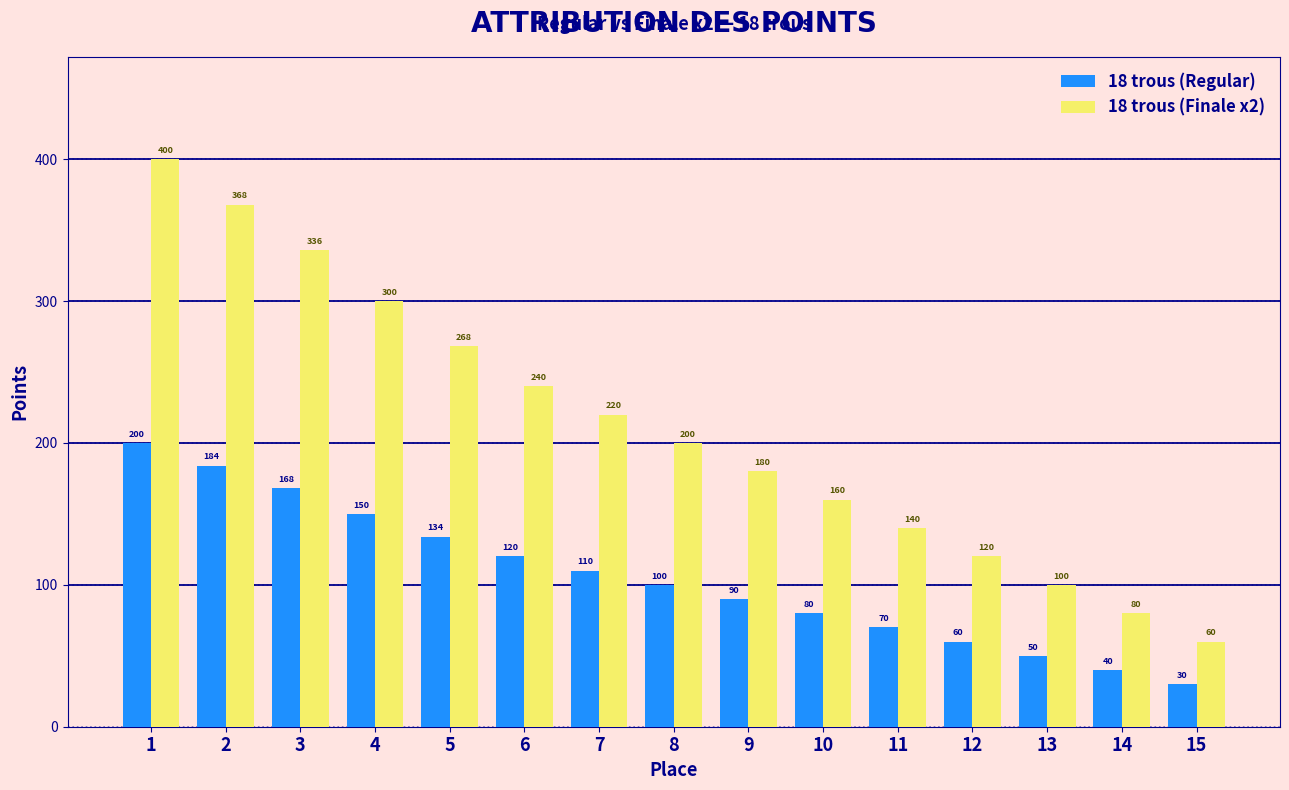

Rank the series at 11 from lowest to highest value.

18 trous (Regular), 18 trous (Finale x2)